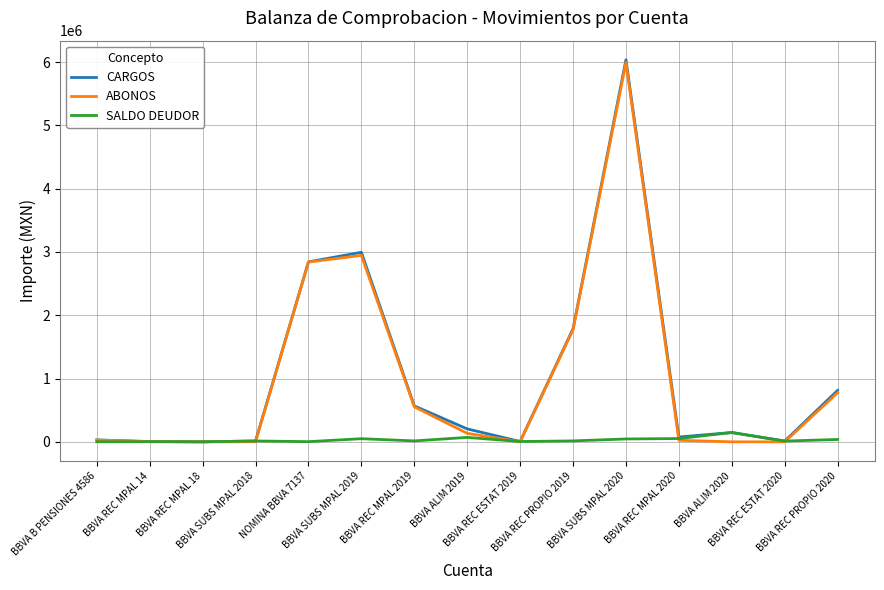

Which series has the largest range (max minus min)?

CARGOS